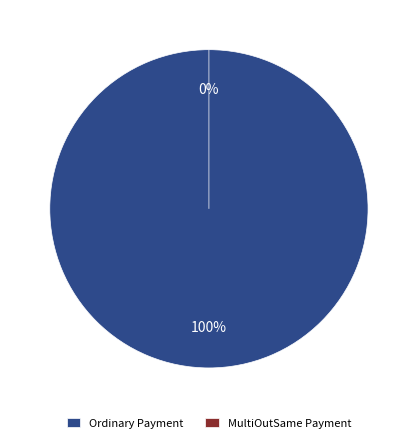

Between MultiOutSame (671399) and Ordinary Payment (51.0), which is larger?

Ordinary Payment (51.0)